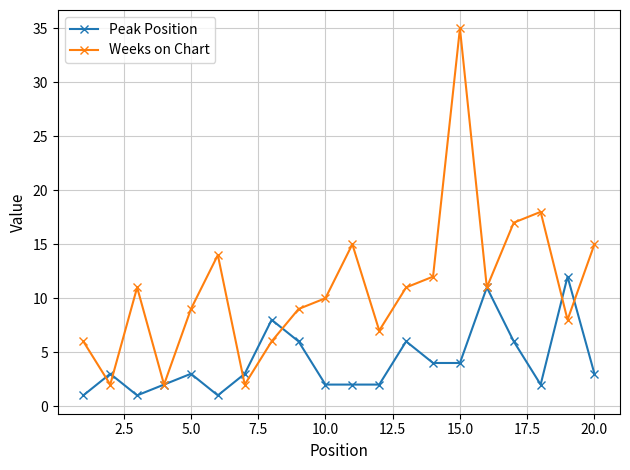

True or false: Weeks on Chart has more than 2 interior local peaks.

True